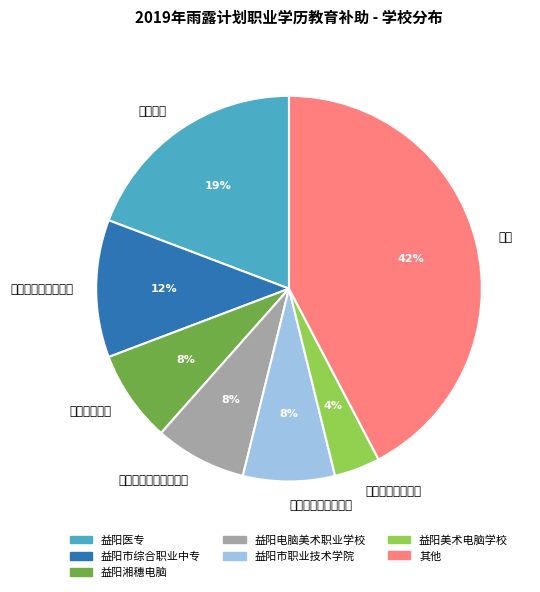

To the nearest percent, what is the difference between the largest and smallest slice percentages?

38%